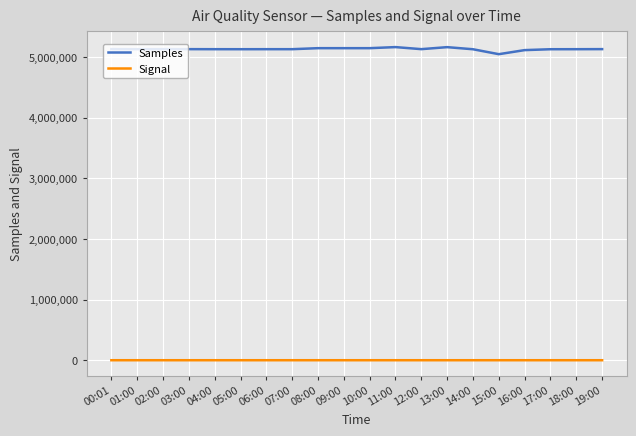

At which label does Samples reach its minimum?

15:00